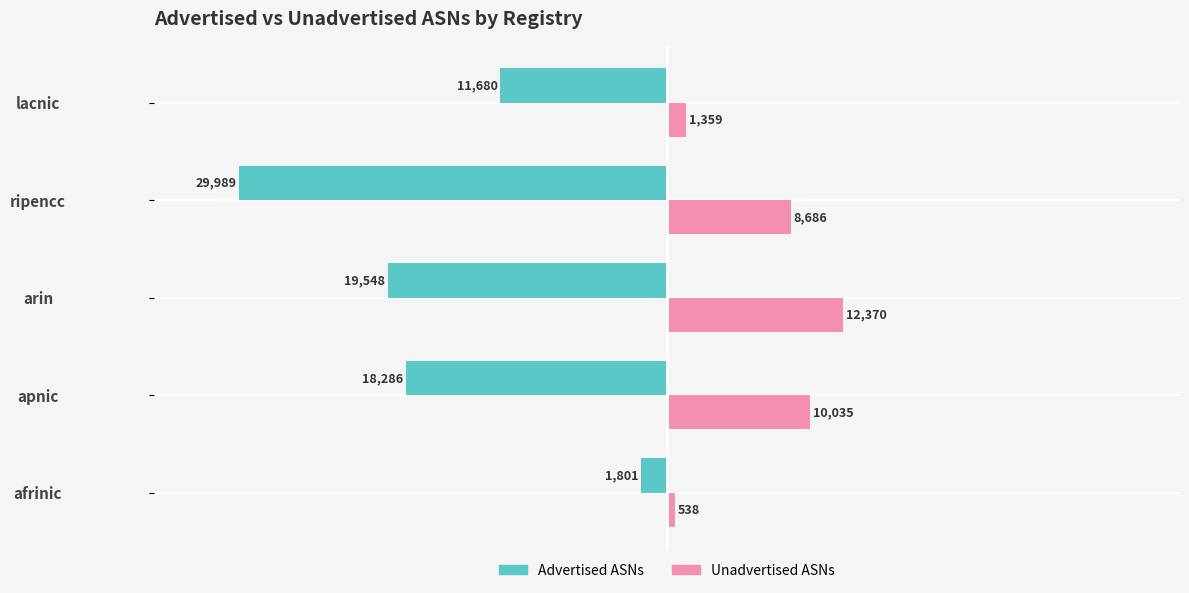

List the labels in order of Advertised ASNs value, smallest first.

ripencc, arin, apnic, lacnic, afrinic